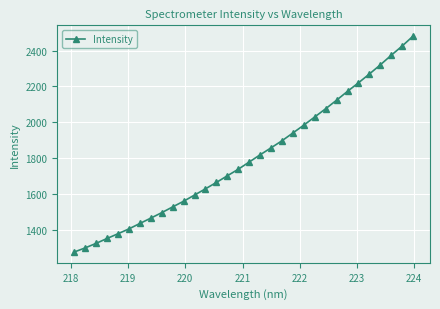

What is the smallest value displayed?

1277.4